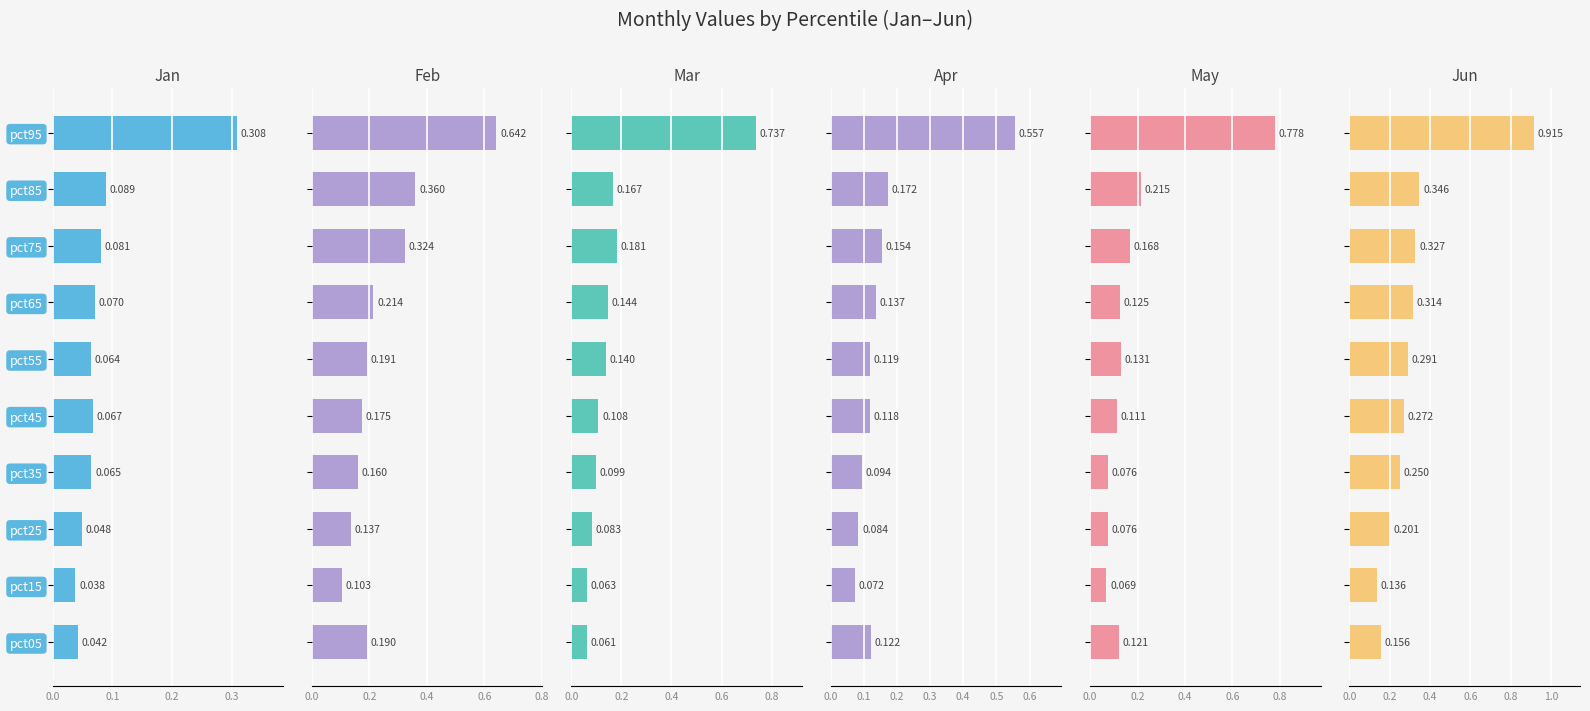

What is the difference between the highest and lowest values at pct35?

0.2